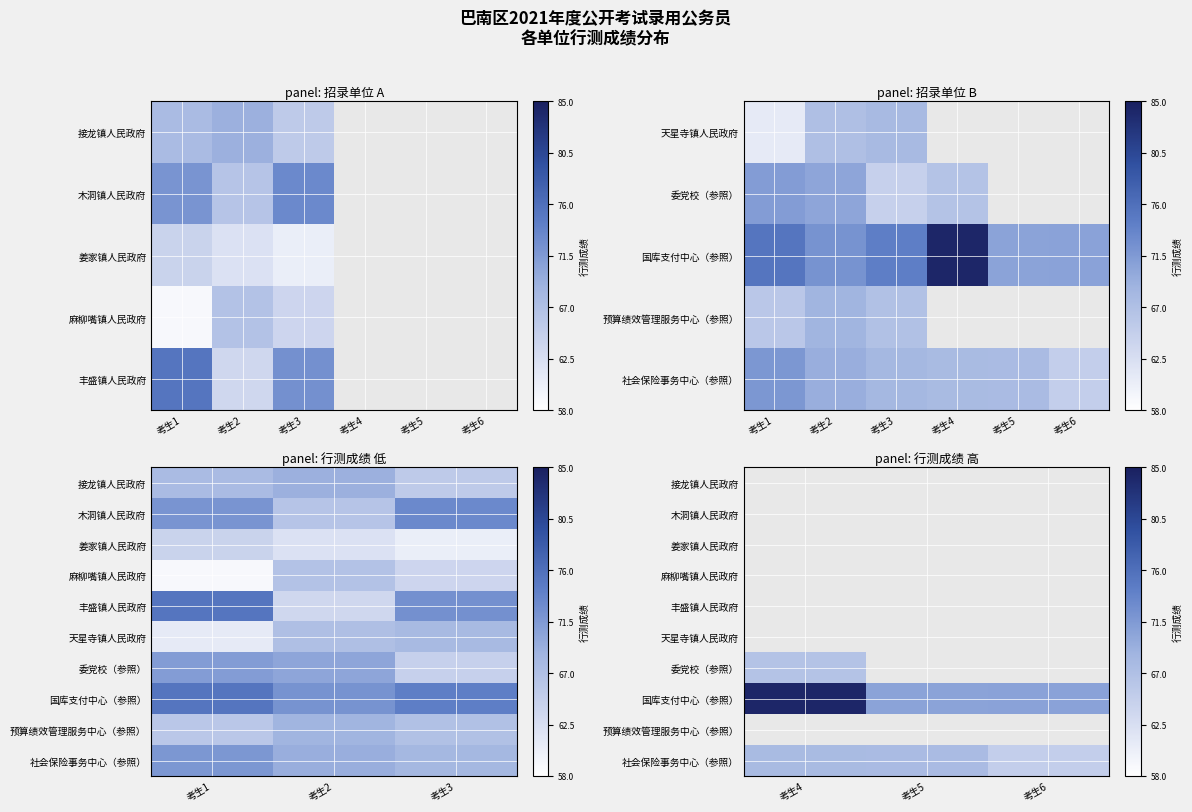

Is the value of 国库支付中心（参照） at 考生5 greater than the value of 天星寺镇人民政府 at 考生4?

No